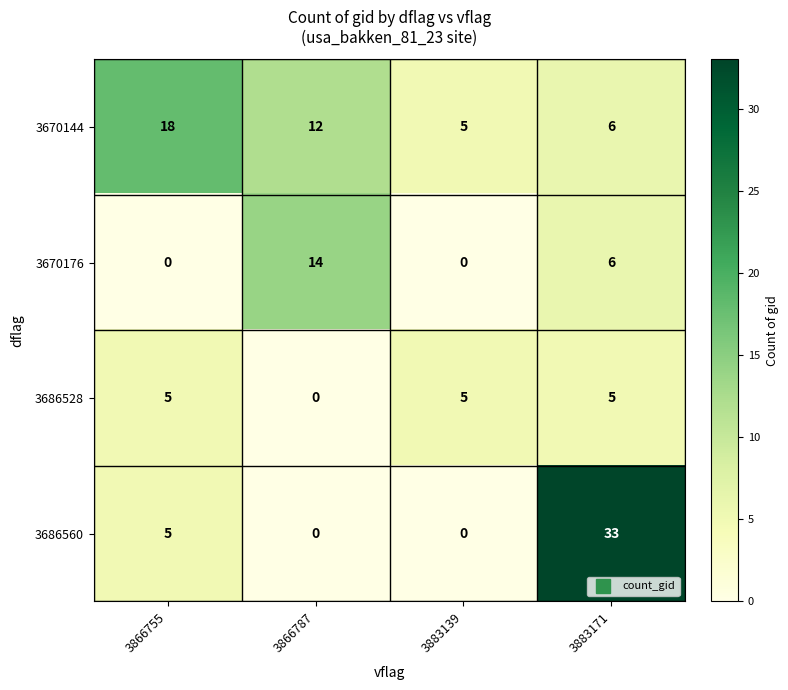

Reading left to right, list all the values displayed in this chart.

3670144: 18	12	5	6
3670176: 0	14	0	6
3686528: 5	0	5	5
3686560: 5	0	0	33